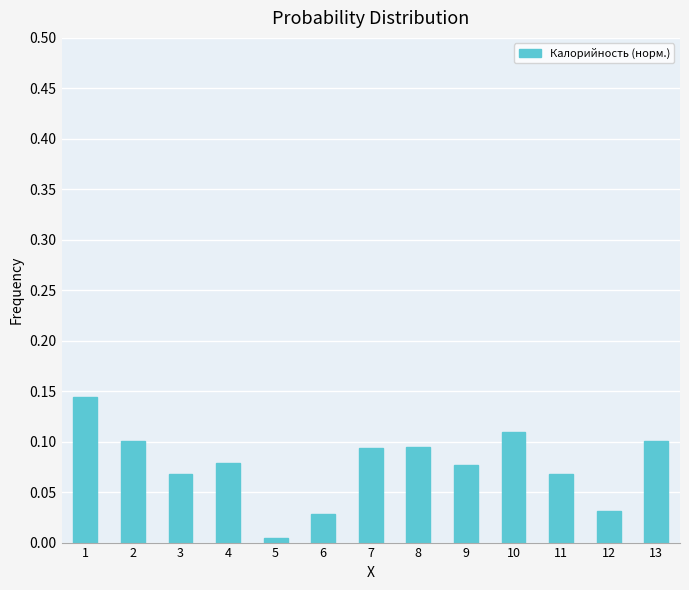

What is the sum of all values?

1.0